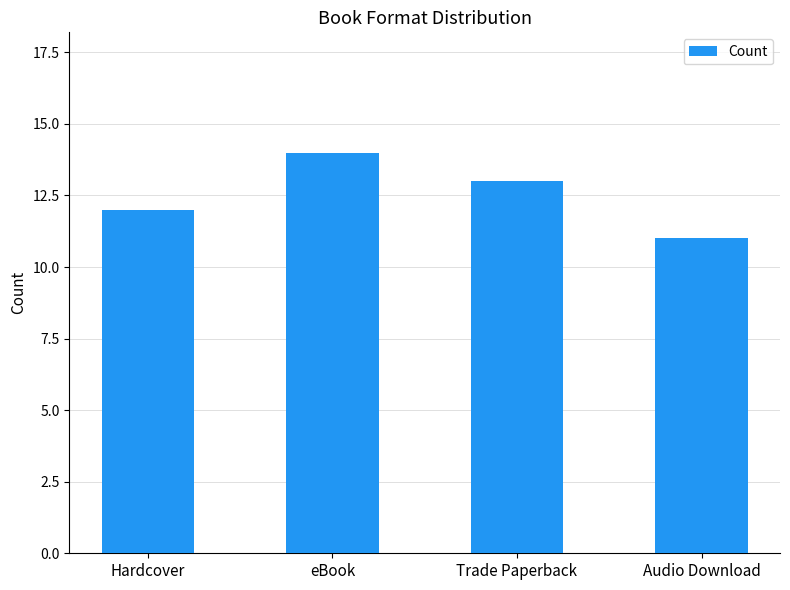

Where does the data first go above 13?

eBook